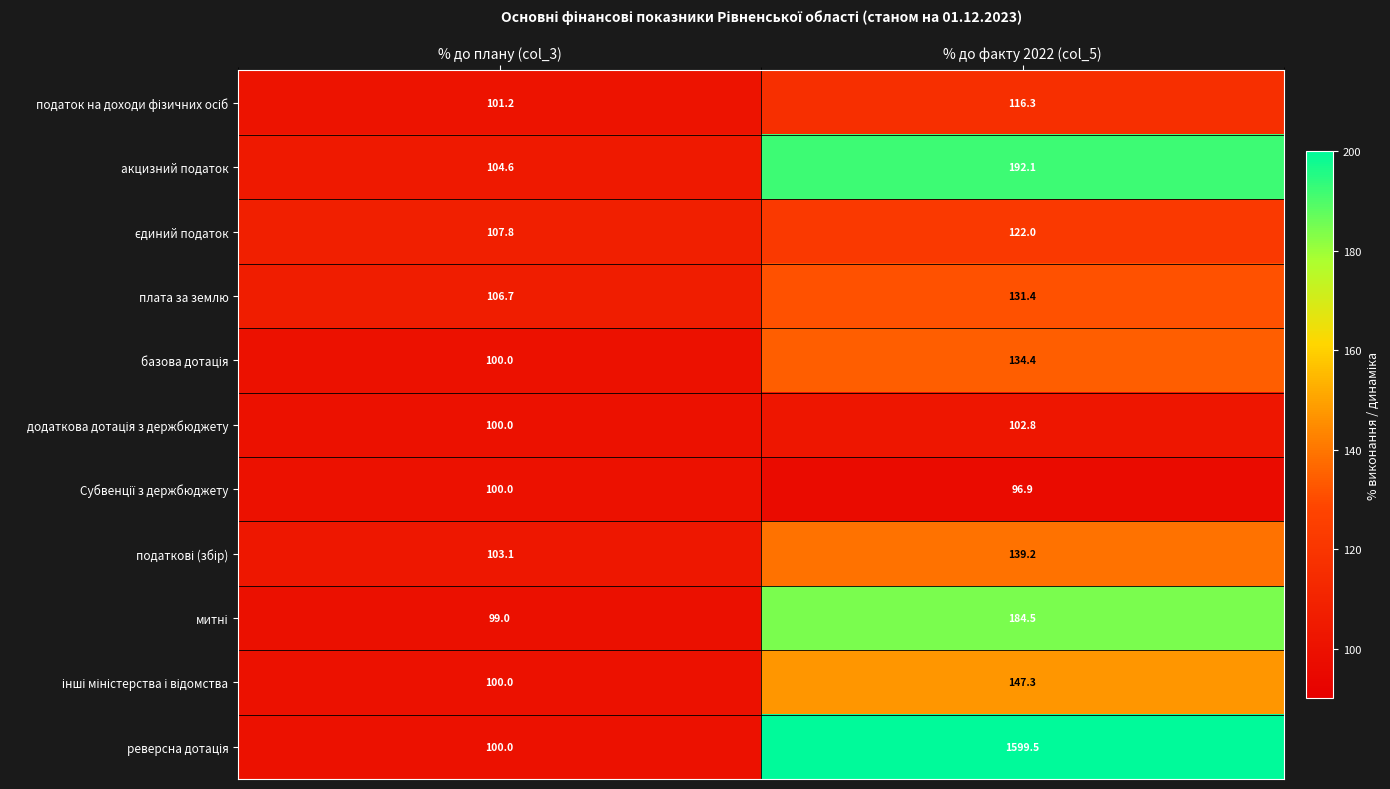

What is the total value across all series at % до плану (col_3)?

1122.4